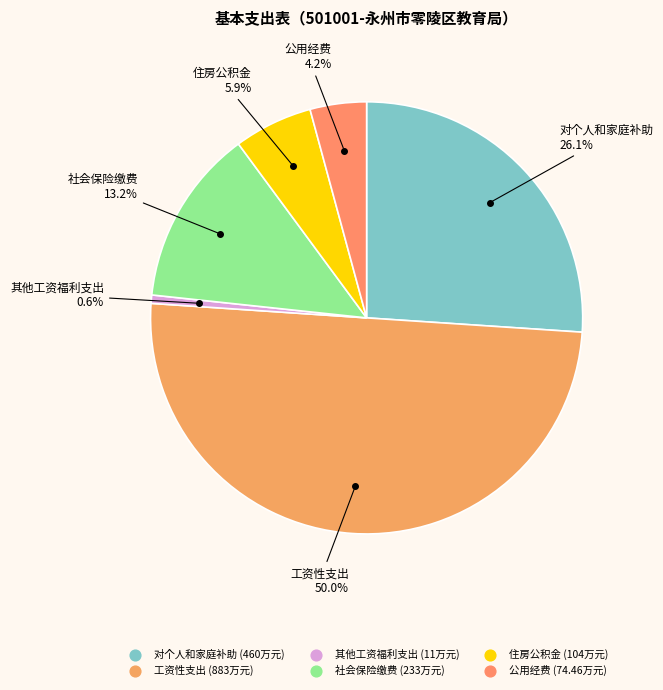

True or false: 其他工资福利支出 accounts for 8% of the total.

False